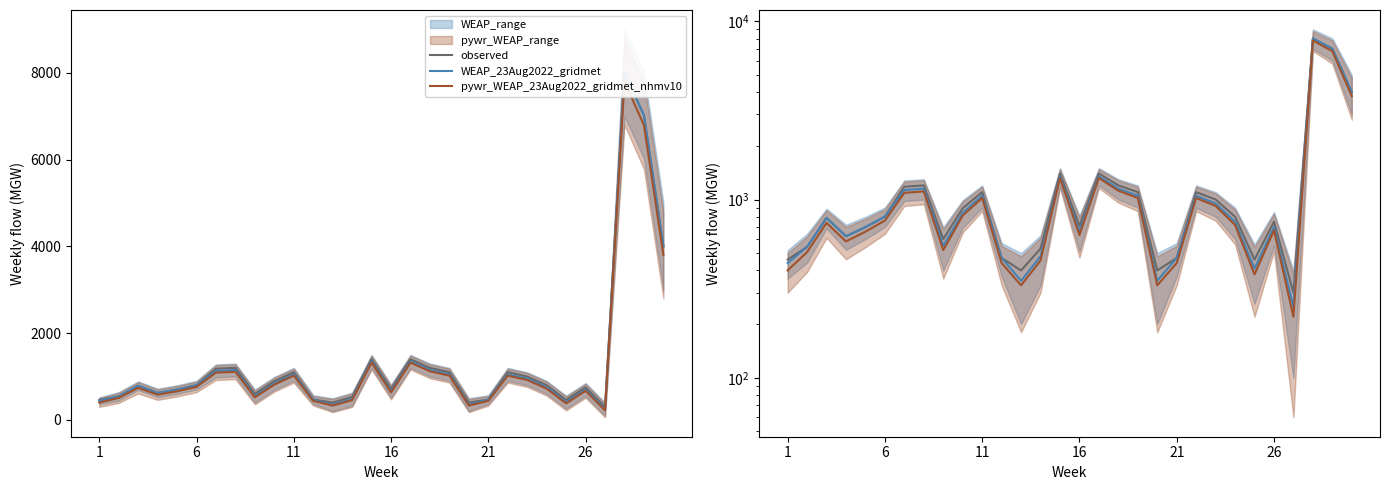

Rank the series at 26 from highest to lowest value.

observed, WEAP_23Aug2022_gridmet, pywr_WEAP_23Aug2022_gridmet_nhmv10